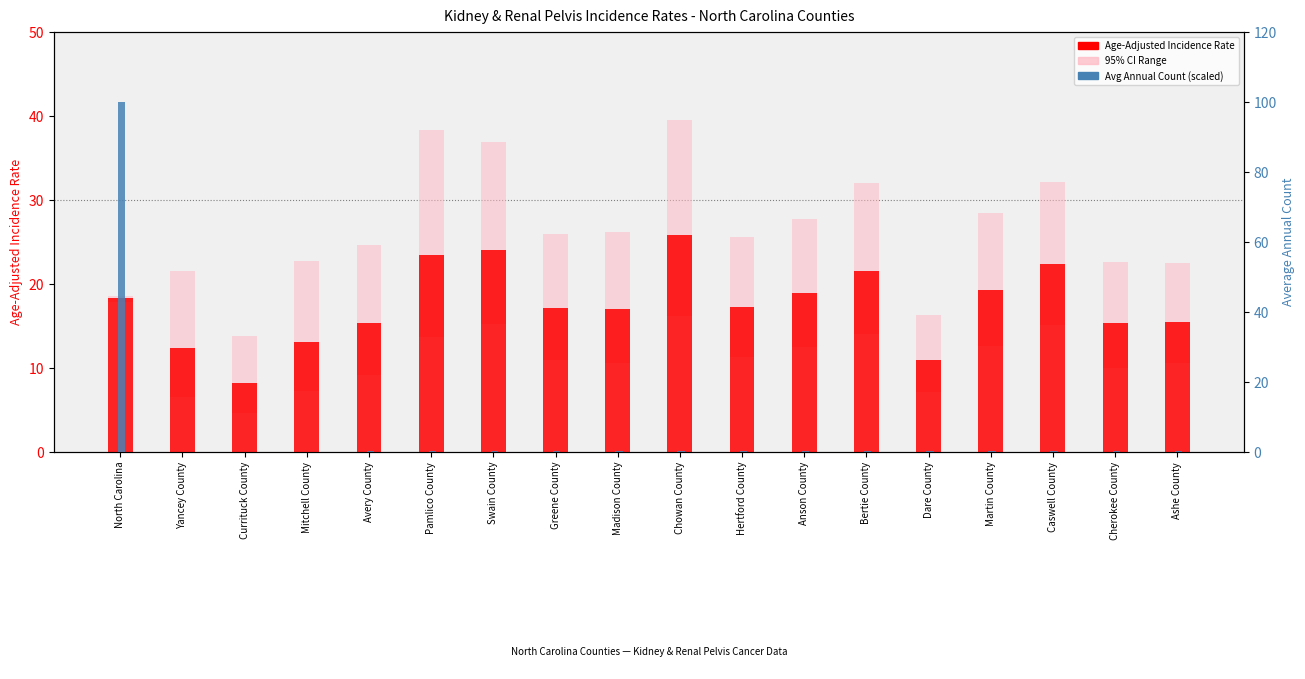

What is the average value of the Avg Annual Count (scaled) series?

5.8